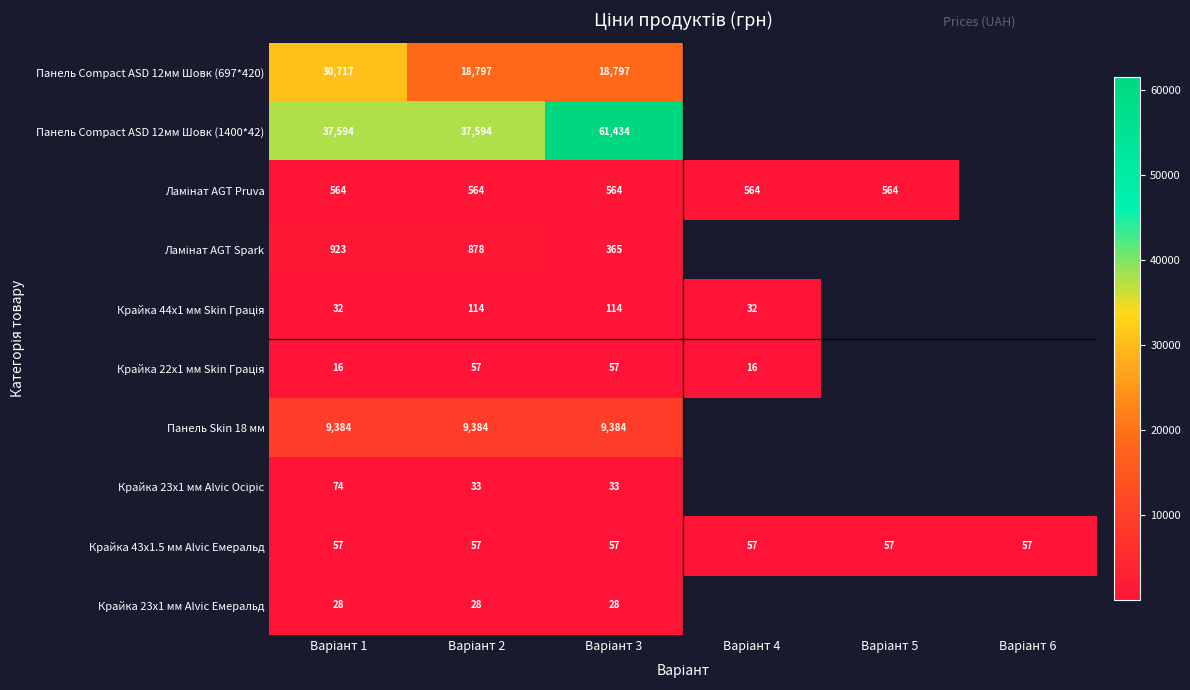

At which label is Панель Compact ASD 12мм Шовк (697*420) closest to 24756?

Варіант 2